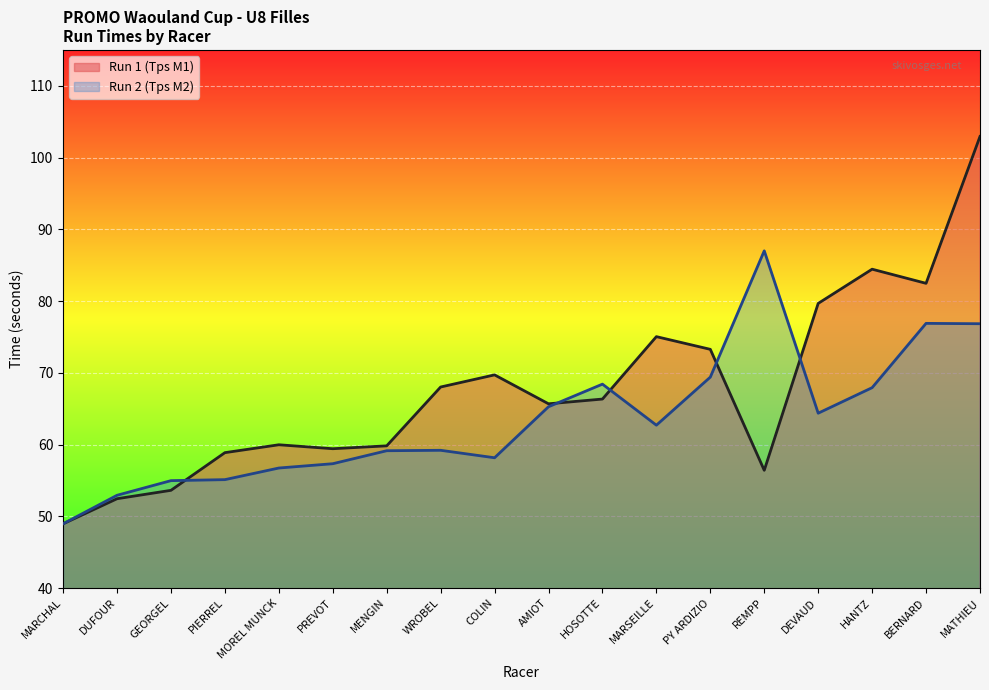

Which label corresponds to the largest value in the chart?

MATHIEU